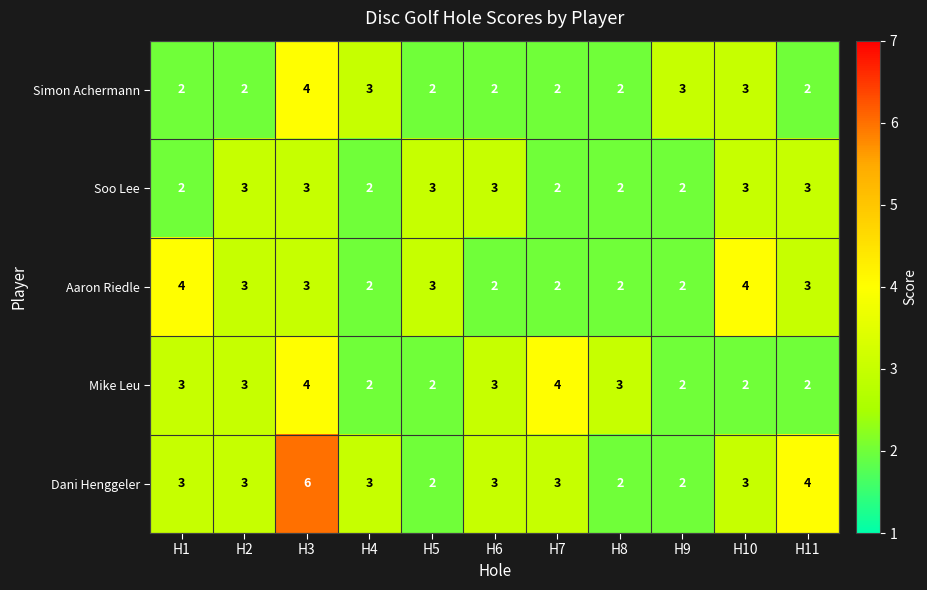

Which series has the largest total across all categories?

Dani Henggeler